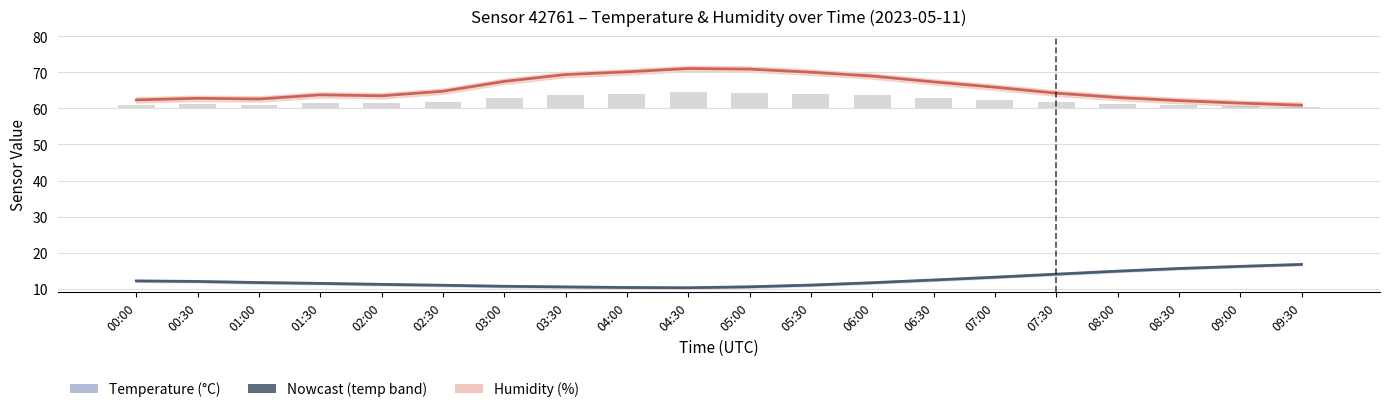

What position from the left is 00:30?

2